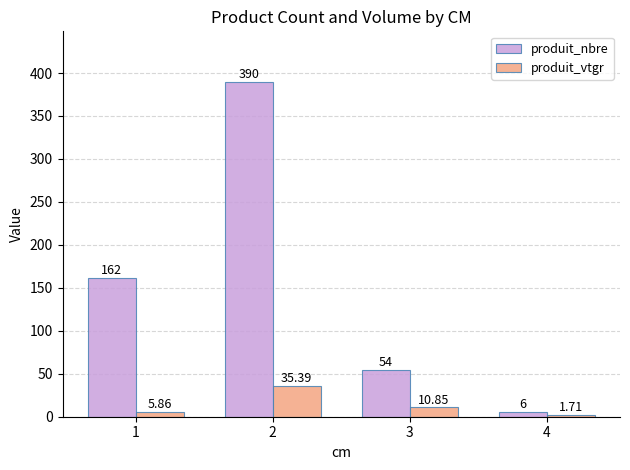

What is the highest value of the produit_nbre series?

390.0